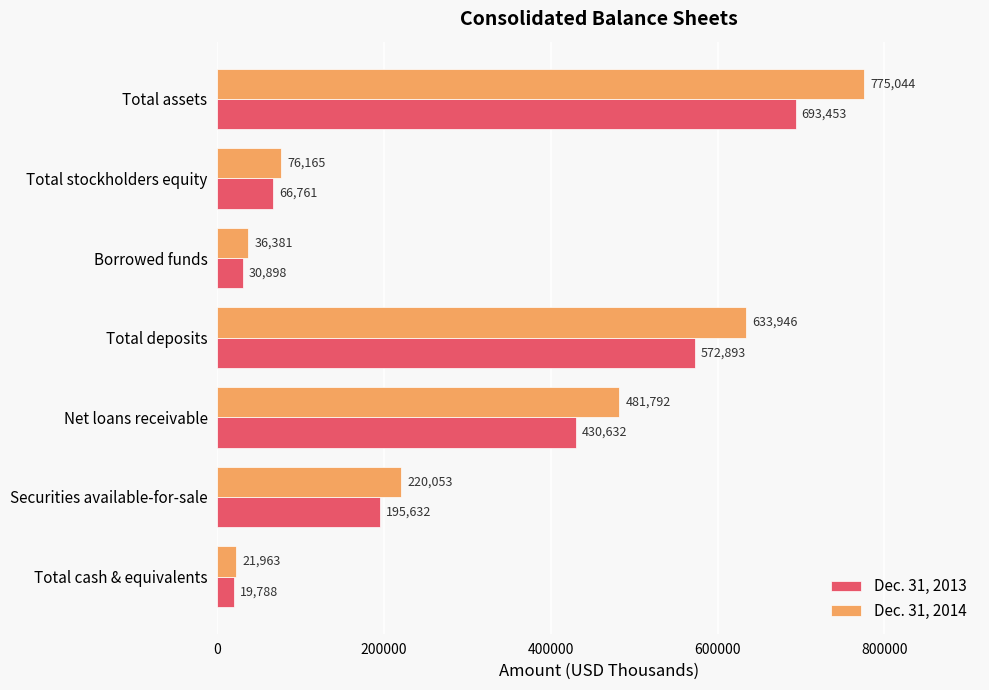

What is the sum of all Dec. 31, 2014 values?

2245344